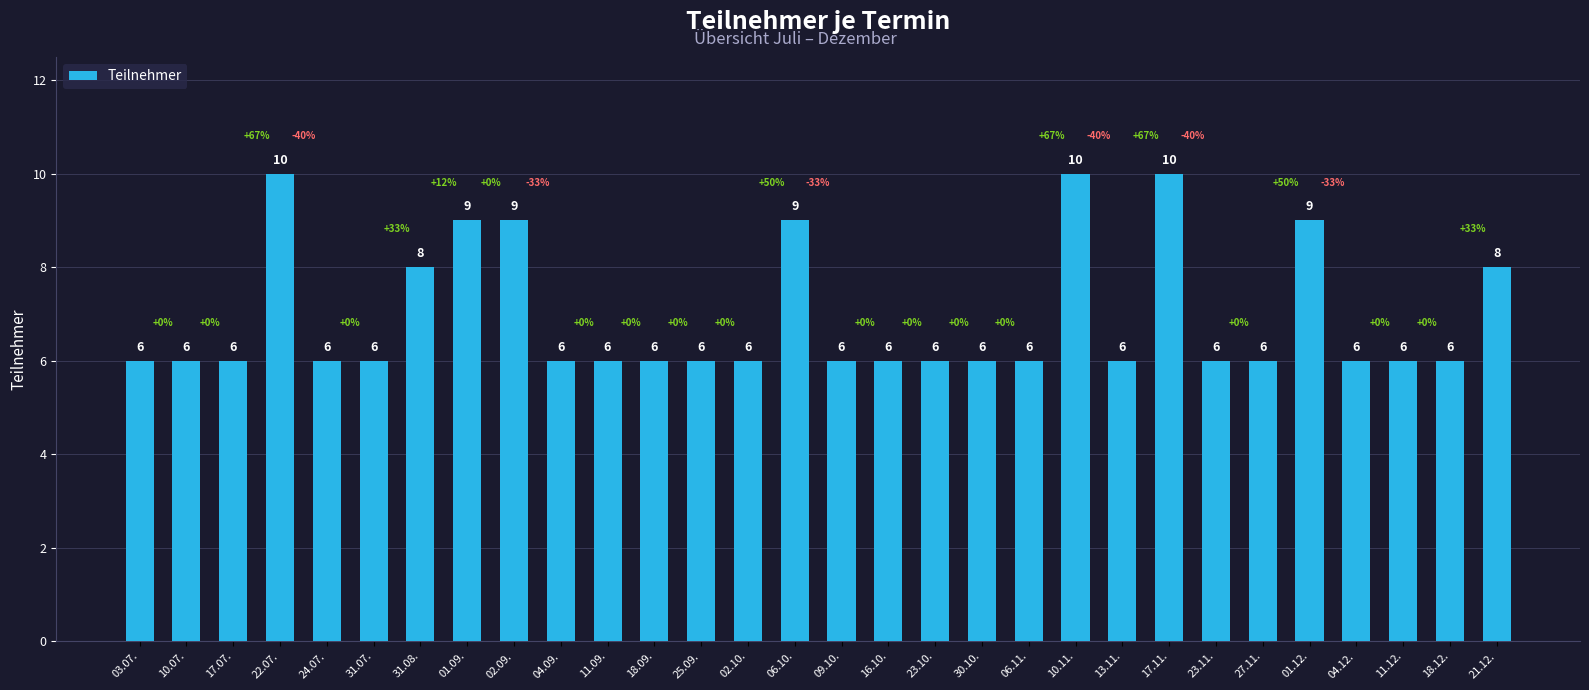

True or false: the data shows 6 at 16.10..

True